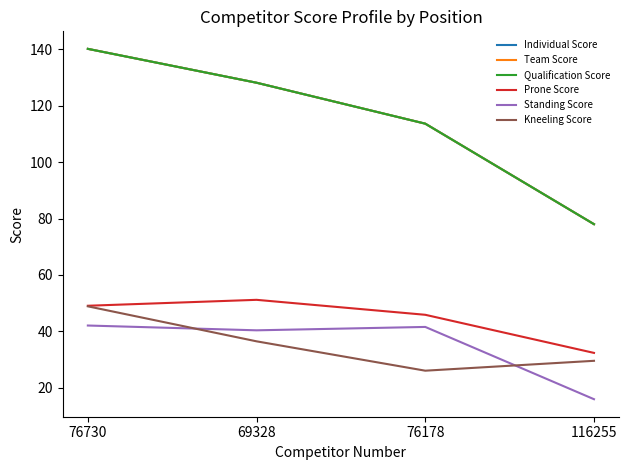

What is the minimum value shown in the chart?

16.0